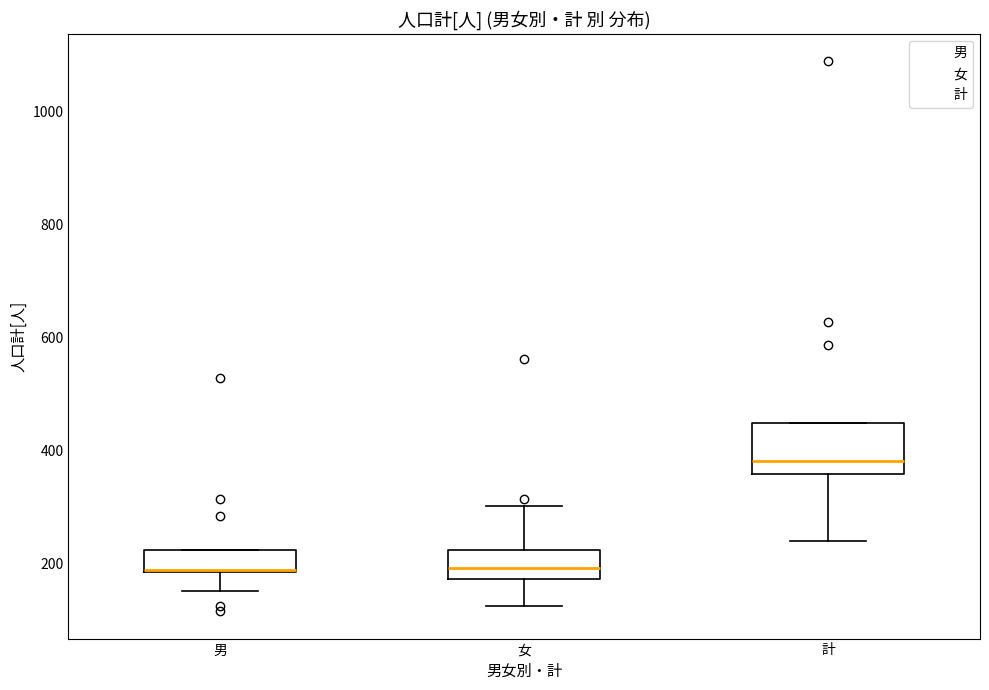

Where is the upper edge of the box for 計 on the y-axis? The values are not printed on the chart, so give them approximately, as read against the axis.

440